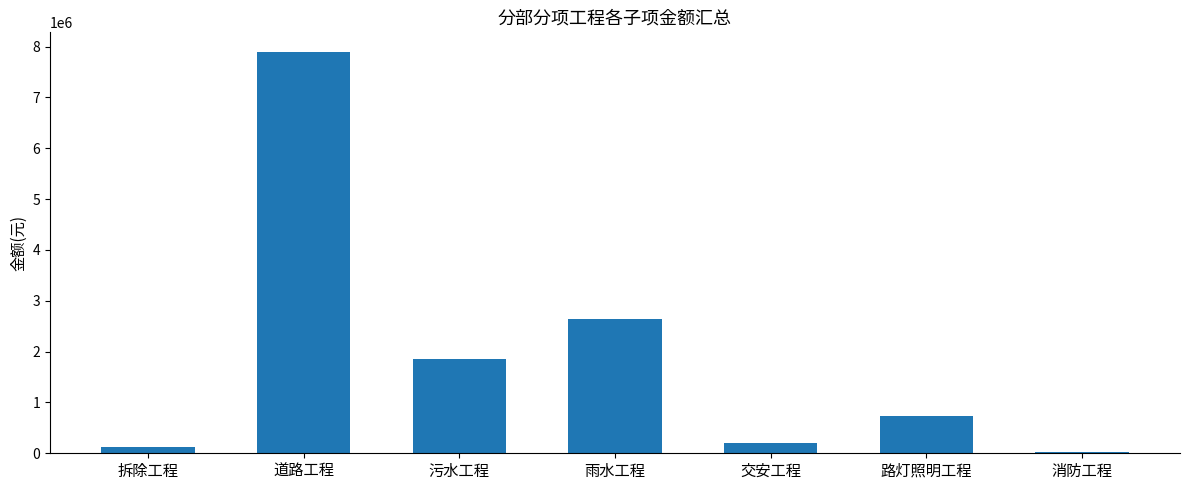

What is the minimum value shown in the chart?

33006.2